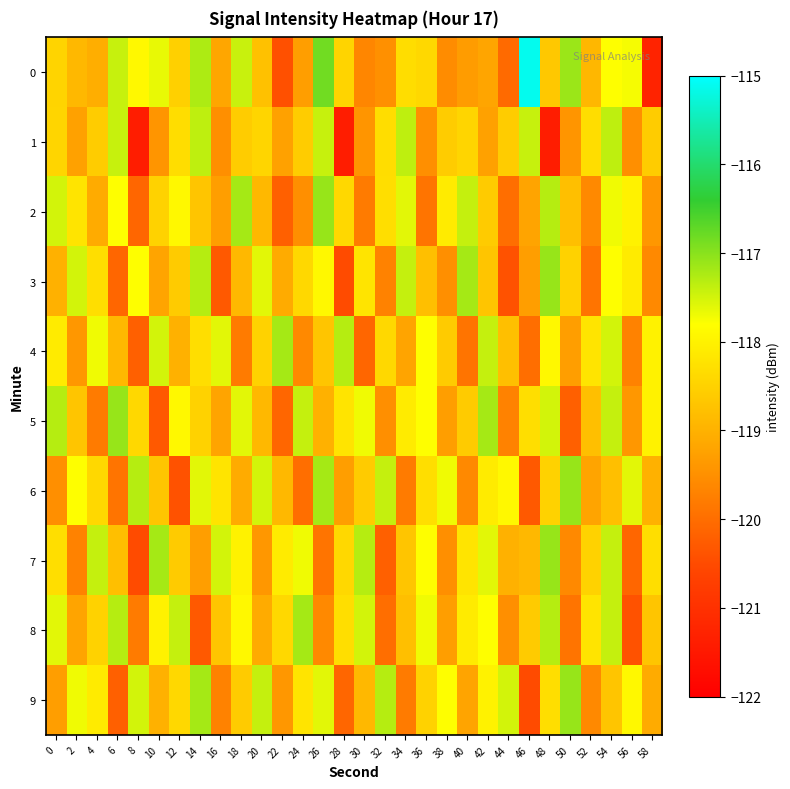

What is the spread (max minus min) of values at 38?

1.9